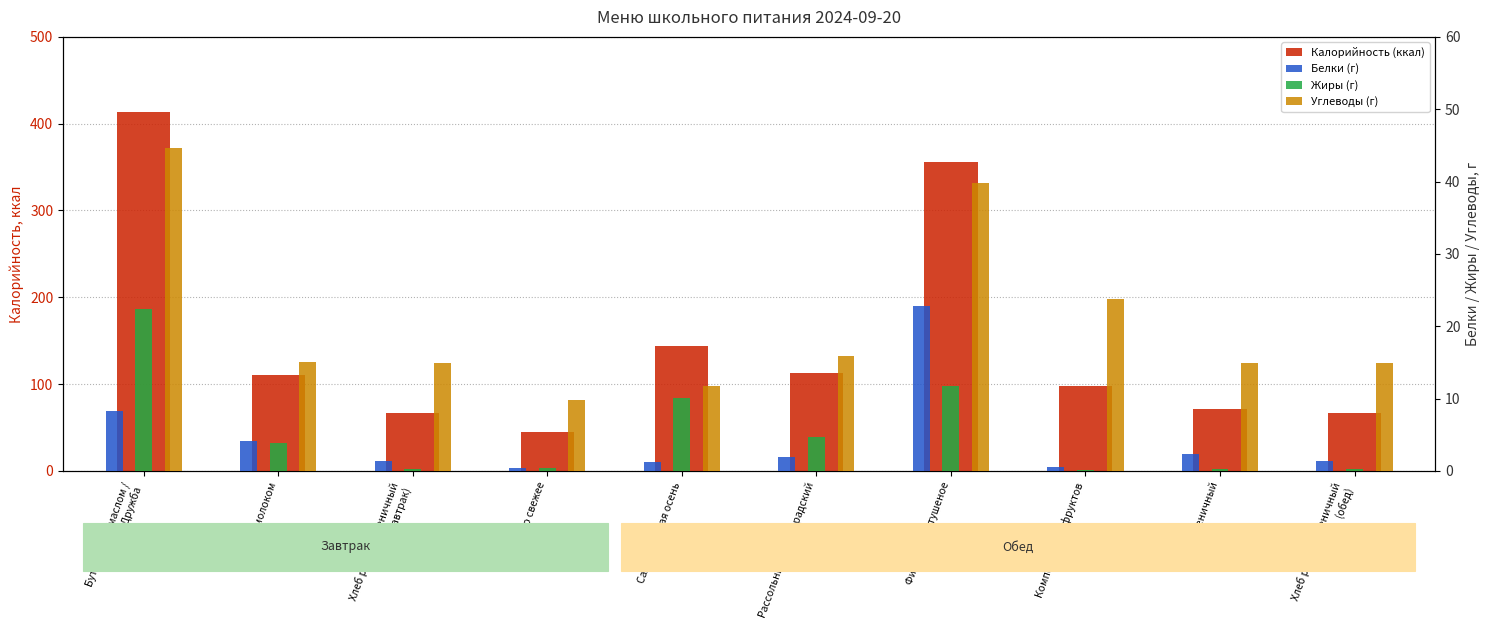

Is the value of Белки (г) at Бутерброд с маслом /
Каша Дружба greater than the value of Калорийность (ккал) at Бутерброд с маслом /
Каша Дружба?

No